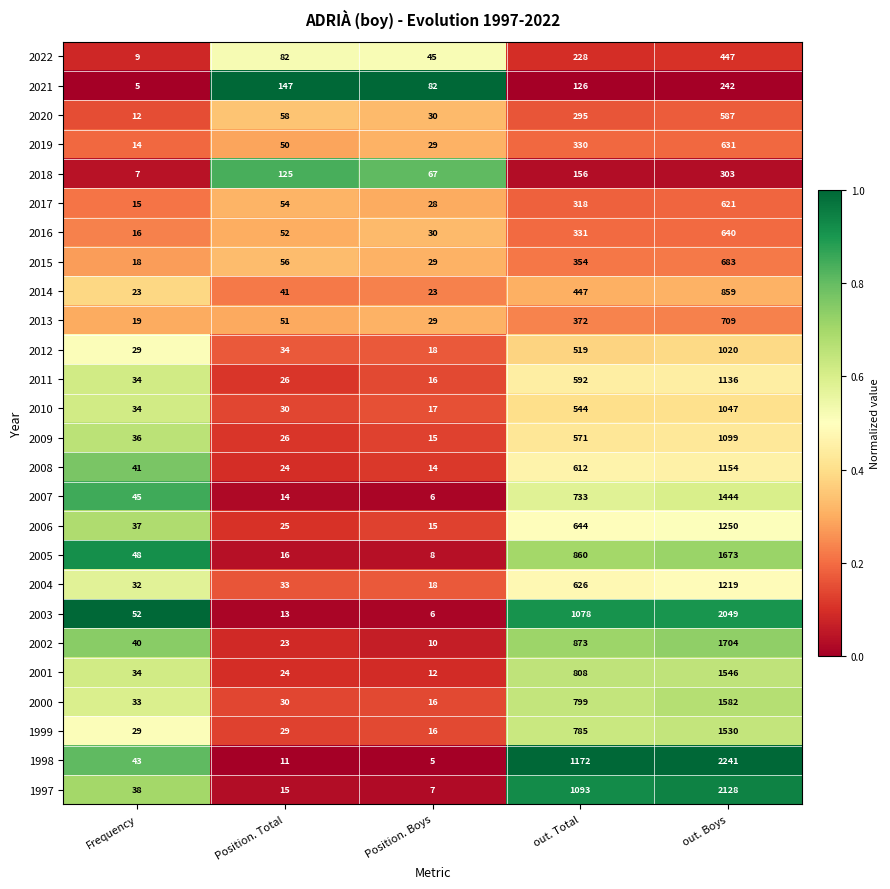

The value of 2007 at out. Boys is 1444. True or false?

True